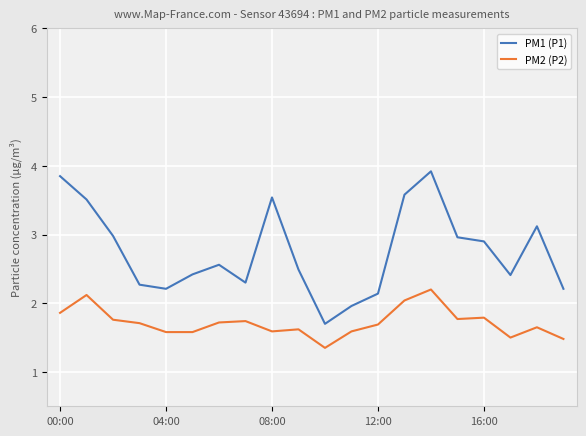

Which series has the largest range (max minus min)?

PM1 (P1)